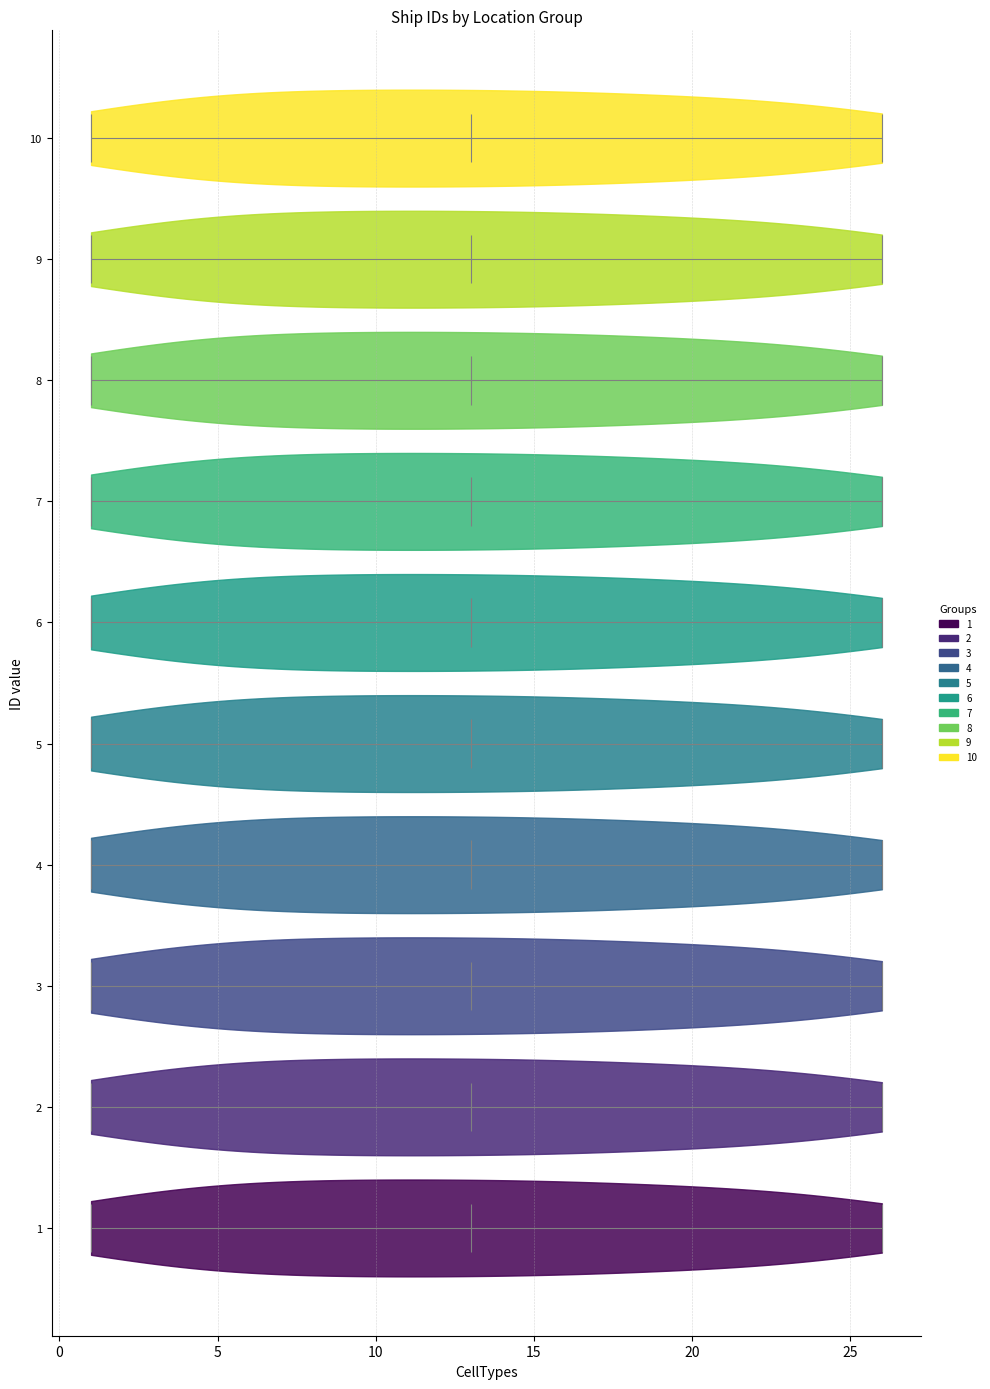

What is the highest point the violin at y = 7 reaches on the x-axis? The values are not printed on the chart, so give them approximately, as read against the axis.

26